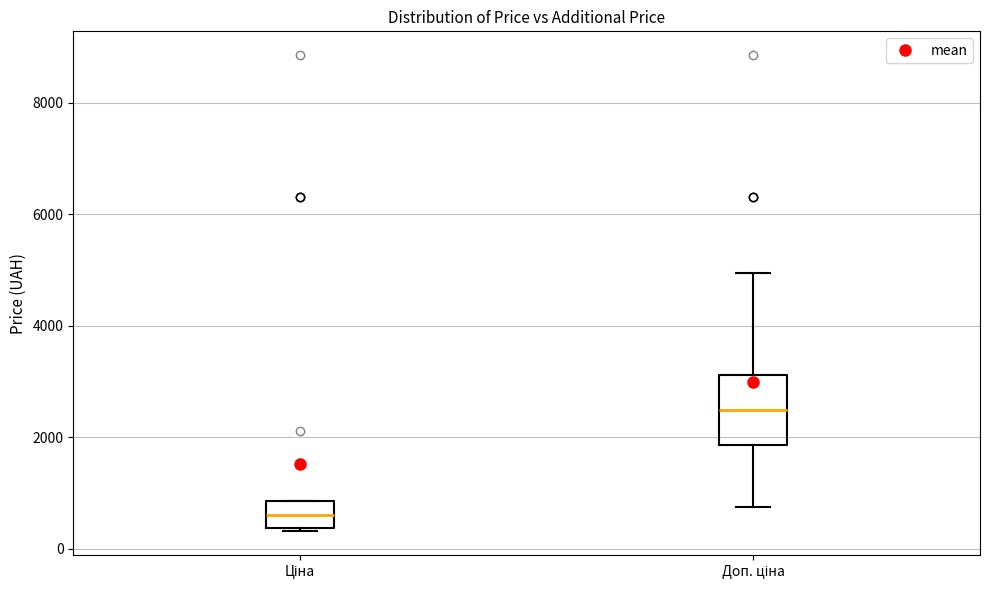

Where is the lower edge of the box for Ціна on the y-axis? The values are not printed on the chart, so give them approximately, as read against the axis.

400